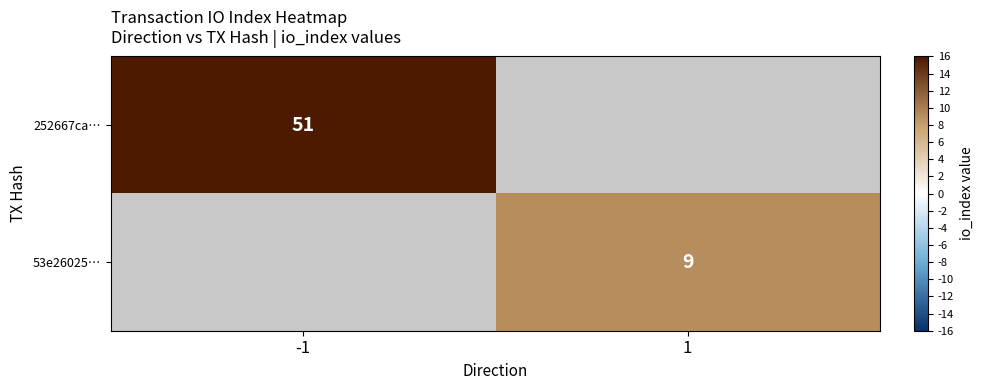

The 53e26025… series shows 6 at 1. True or false?

False